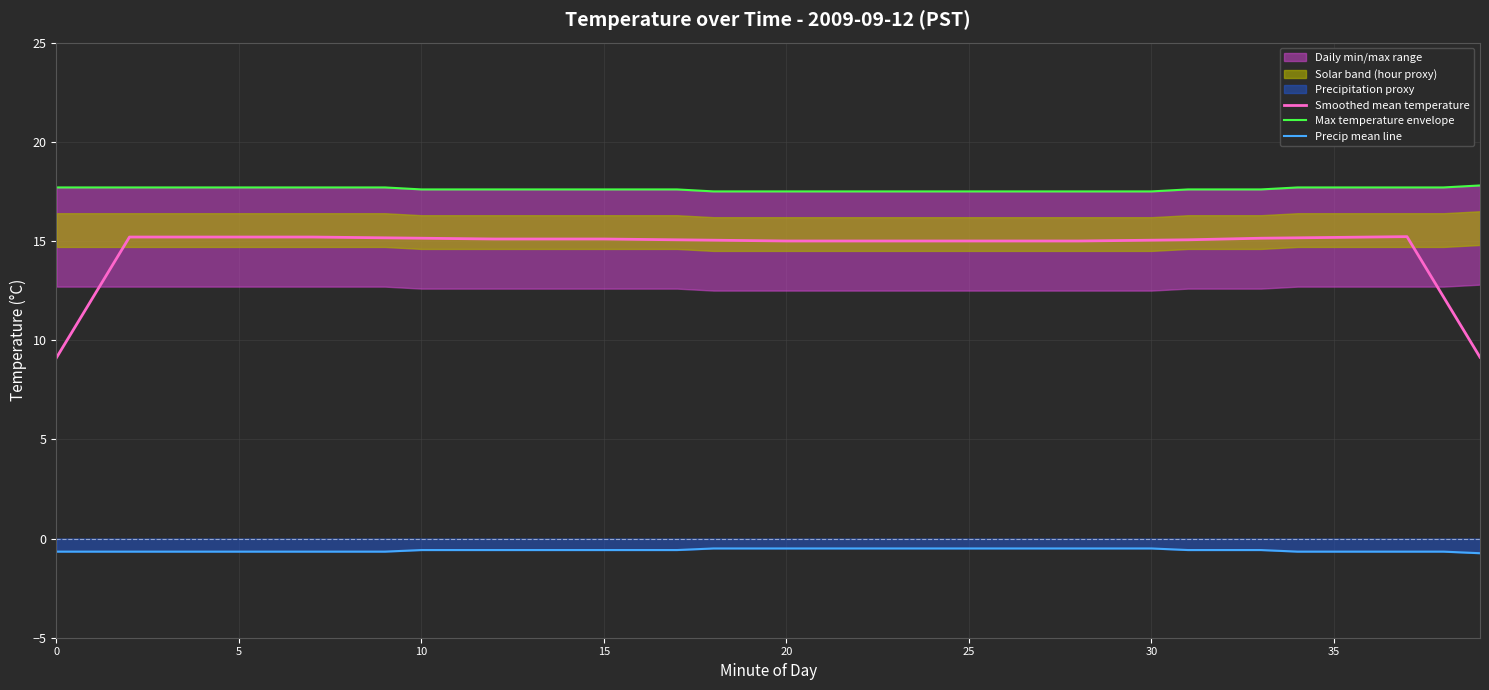

At which category is the sum across all series the highest?

37